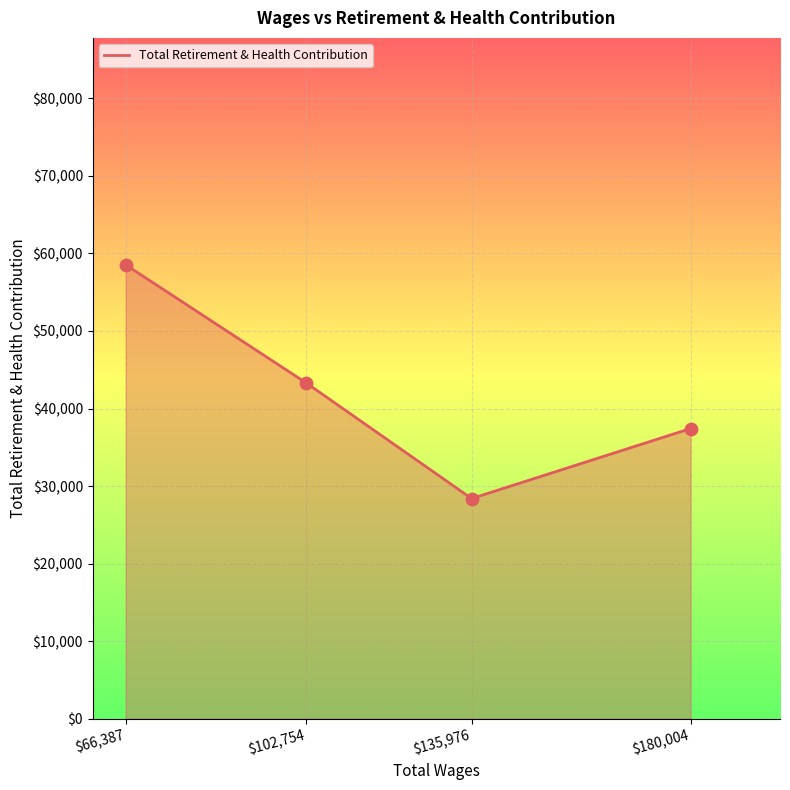

What is the change in value from $66,387 to $135,976?

-30143